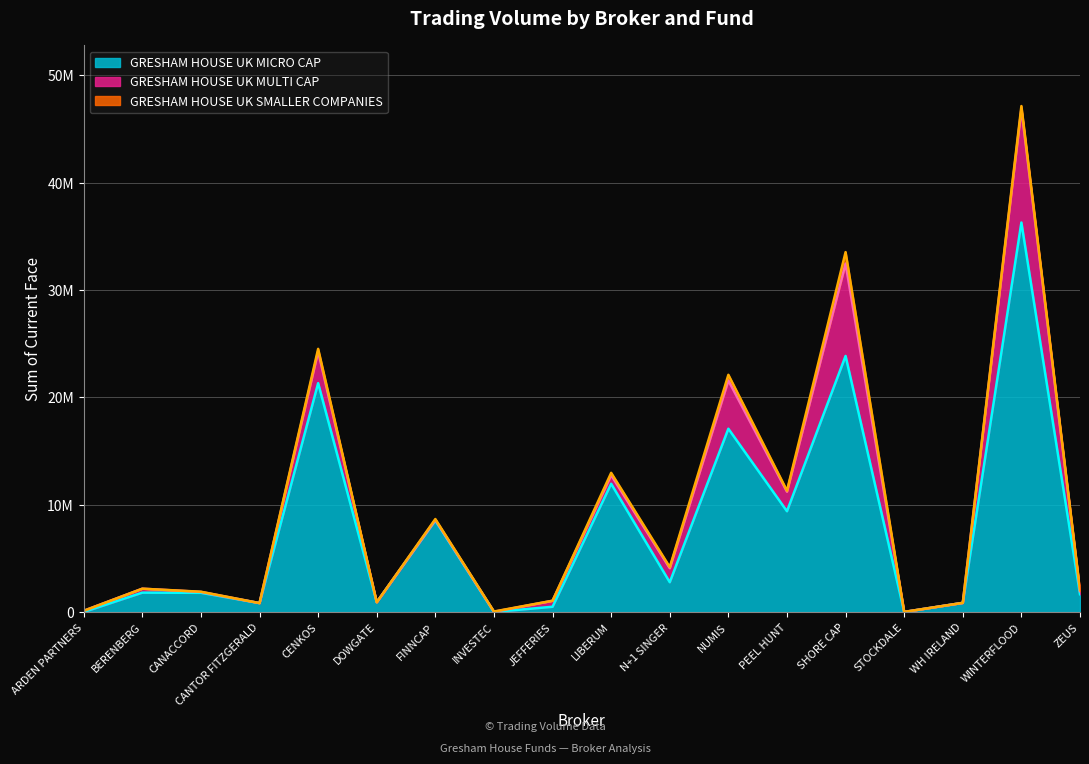

At which category is the sum across all series the highest?

WINTERFLOOD